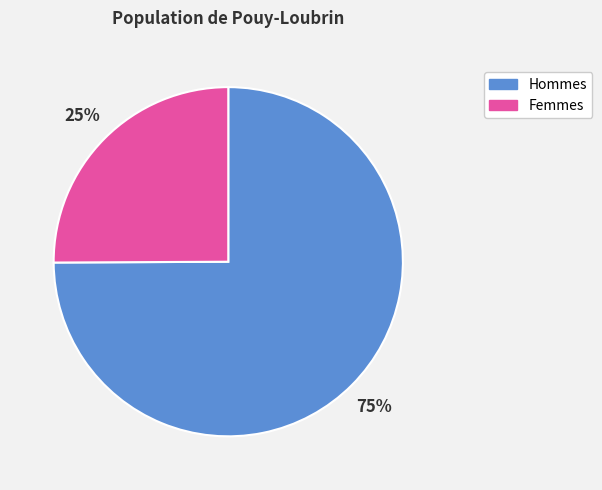

What is the largest slice in the pie chart?

Hommes